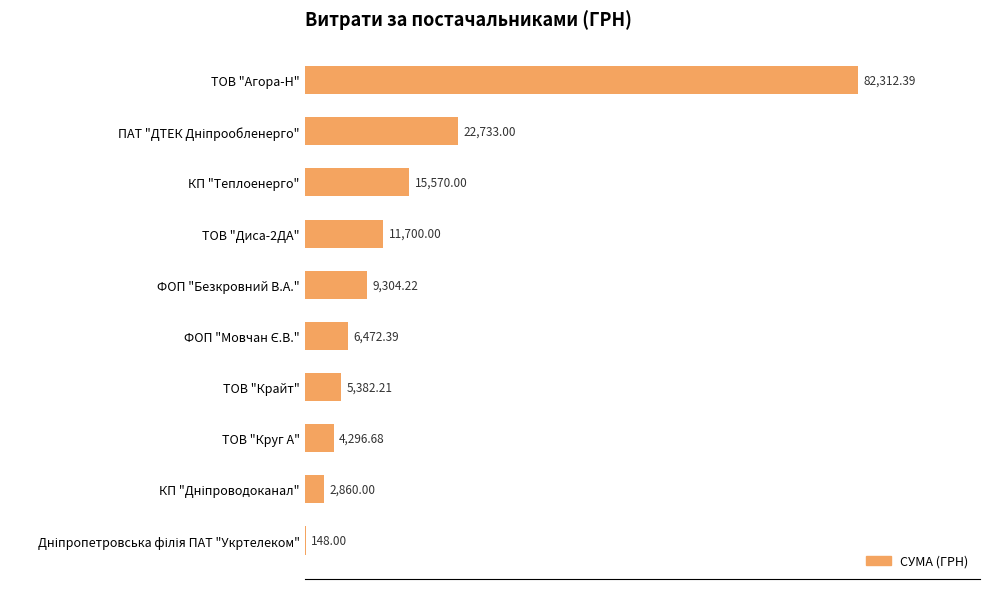

What is the sum of all values?

160778.9